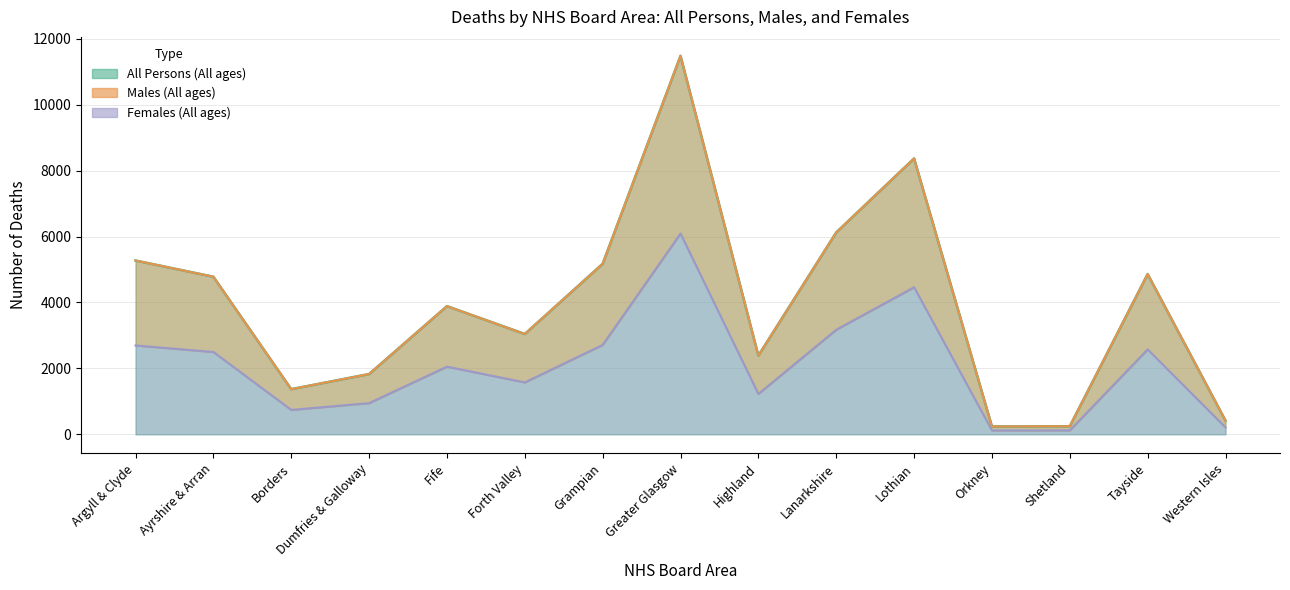

What is the lowest value of the Males (All ages) series?

239